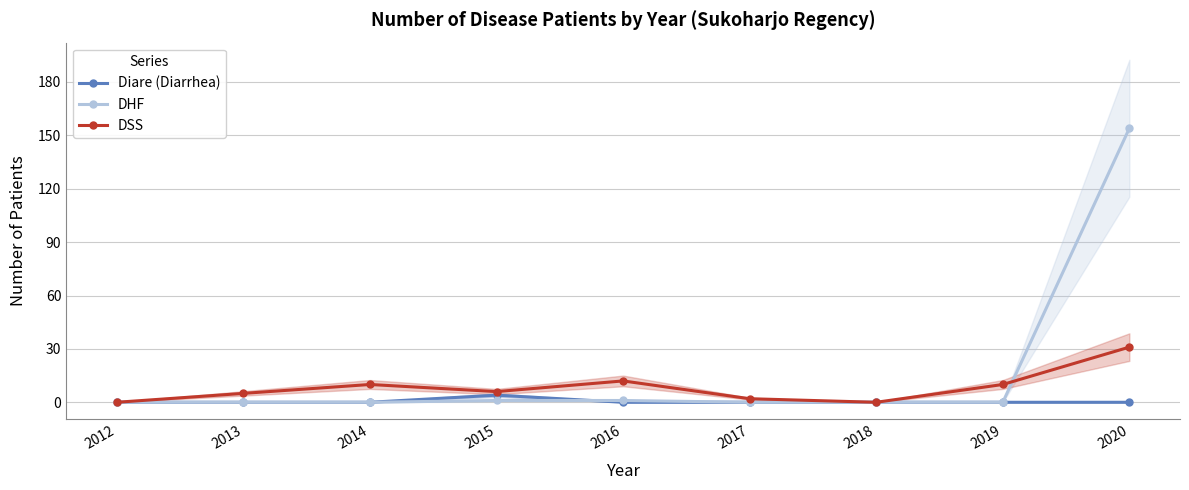

Does the chart display data point markers on the line(s)?

Yes